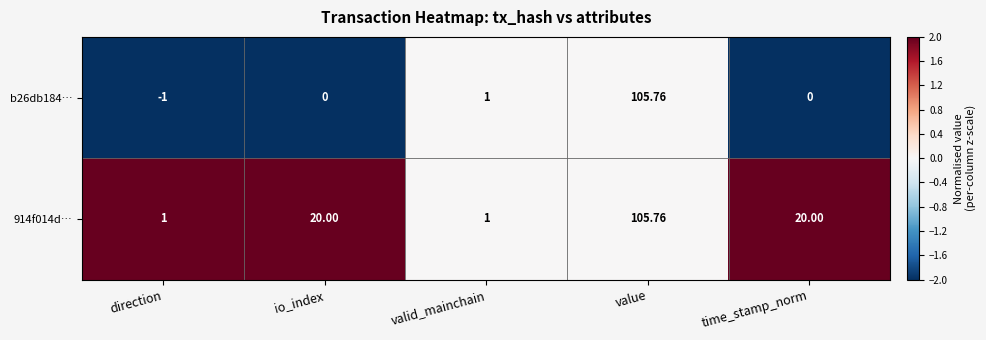

What is the difference between the highest and lowest values at direction?

2.0